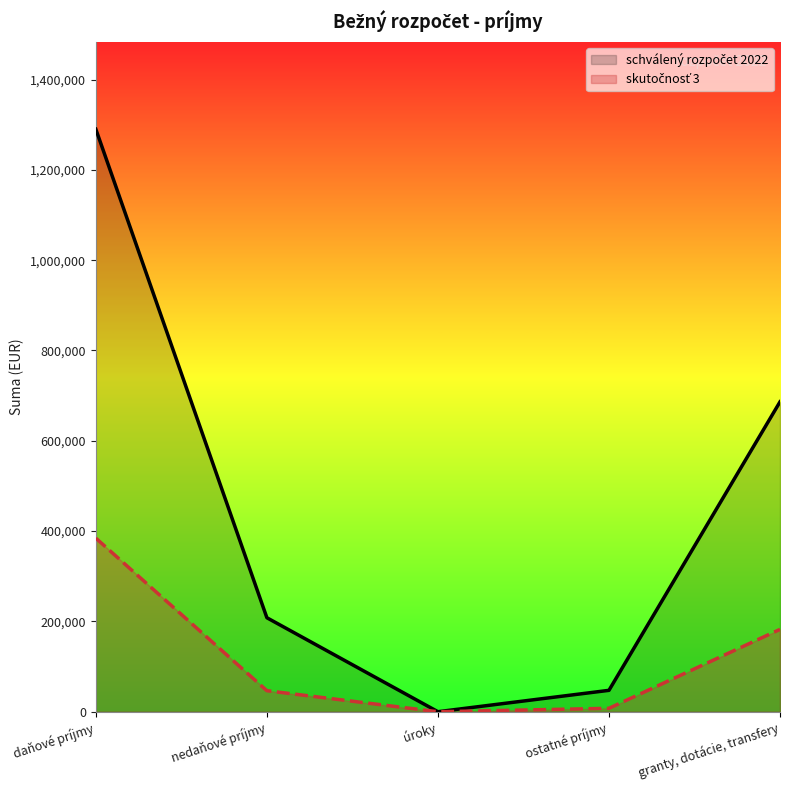

True or false: schválený rozpočet 2022 has a value of 686340 at granty, dotácie, transfery.

True